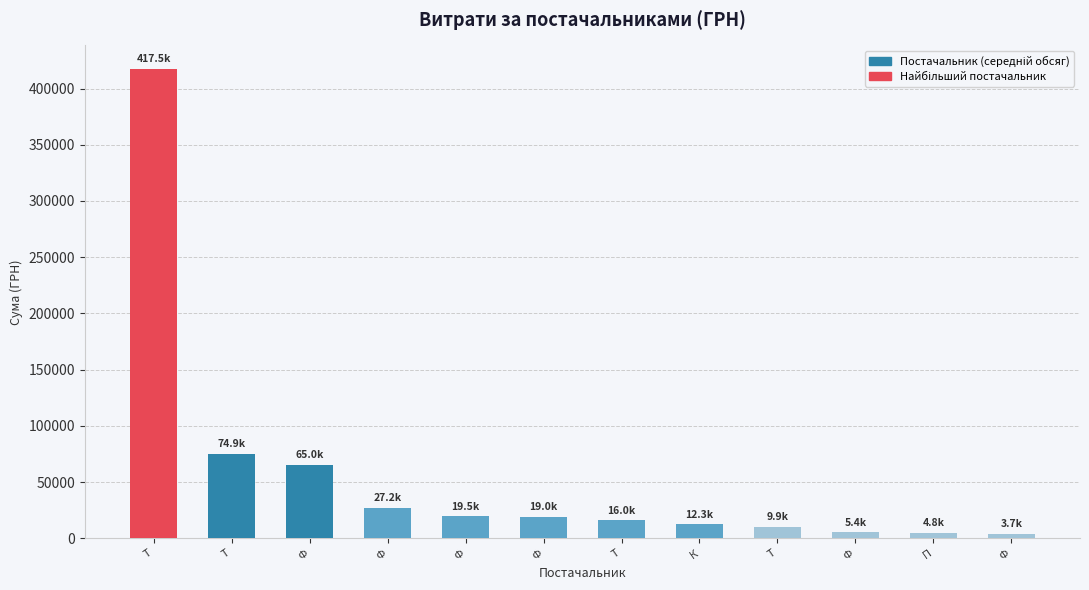

Which label corresponds to the smallest value in the chart?

Ф